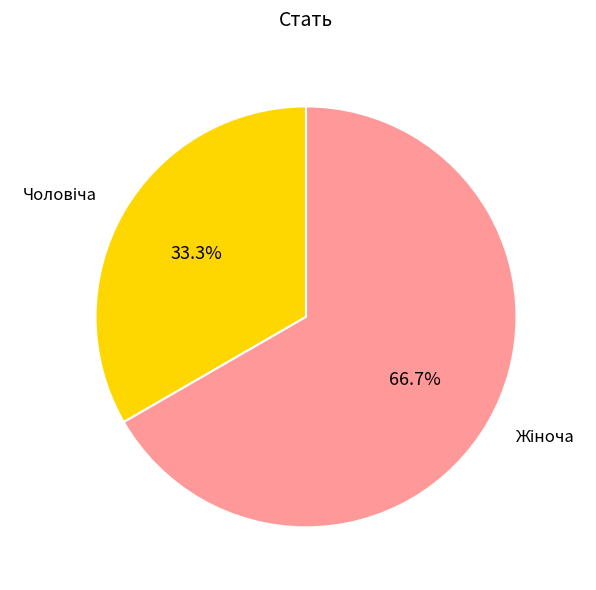

What is the largest slice in the pie chart?

Жіноча